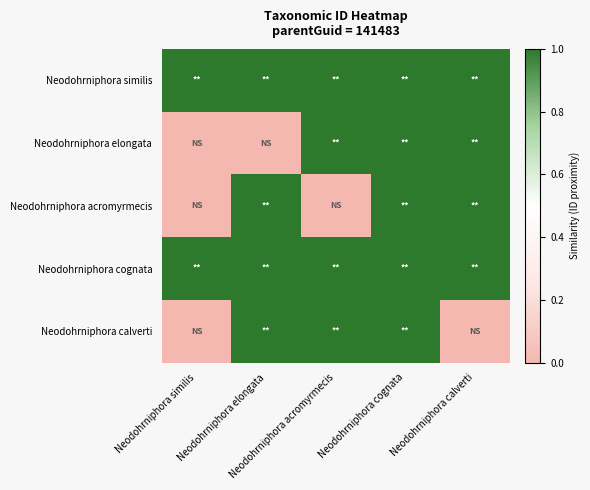

Which label corresponds to the largest value in the chart?

Neodohrniphora similis